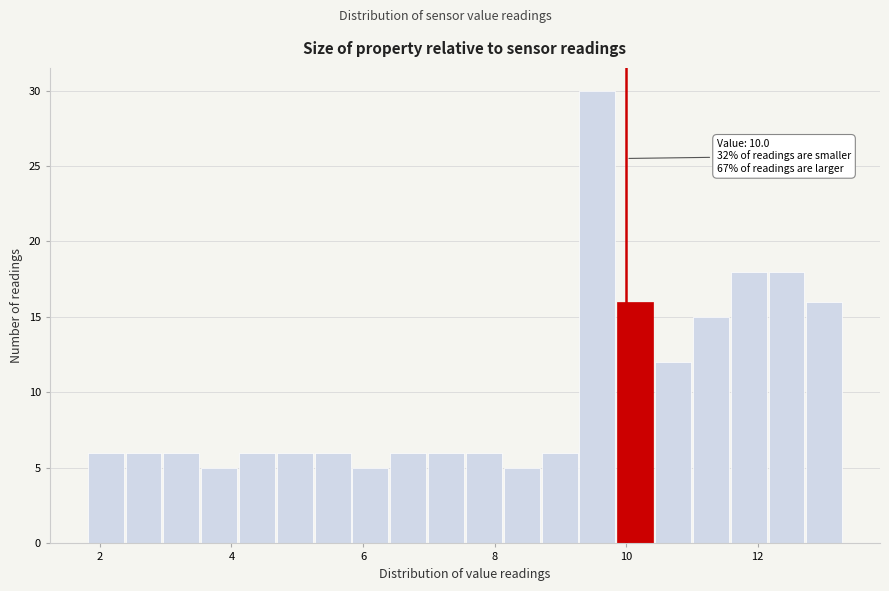

Around what value on the x-axis is the tallest bar? Give the approximate position of its centre, as read against the axis.

9.6